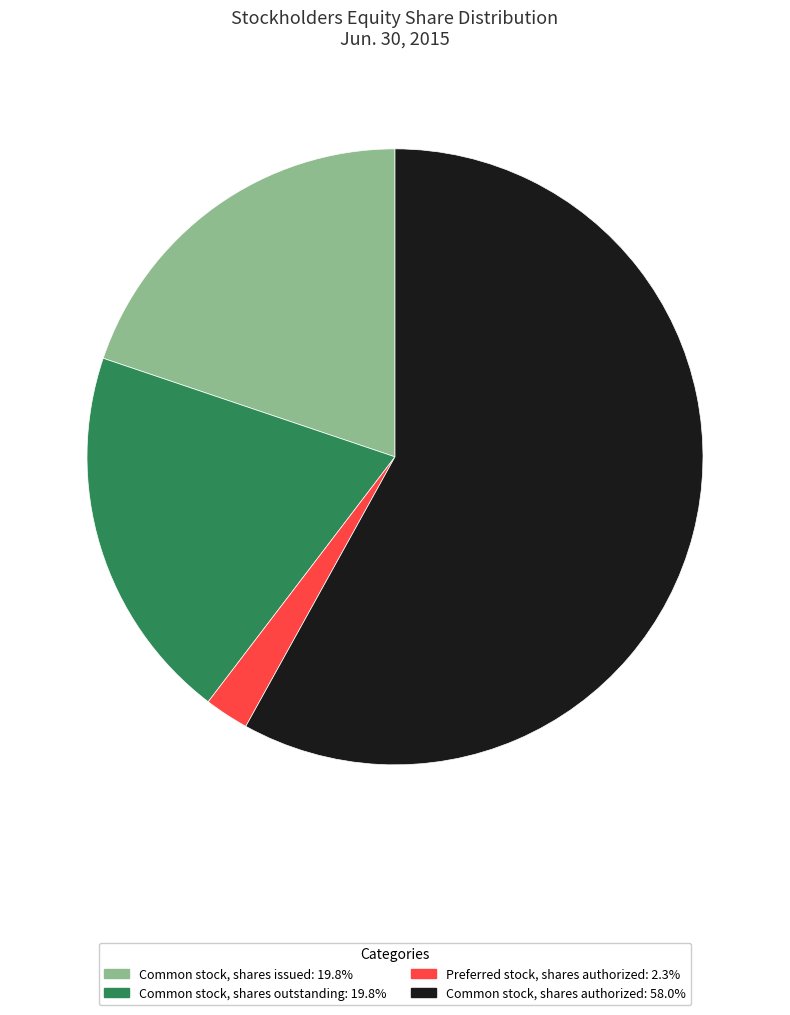

What is the smallest slice in the pie chart?

Preferred stock, shares authorized